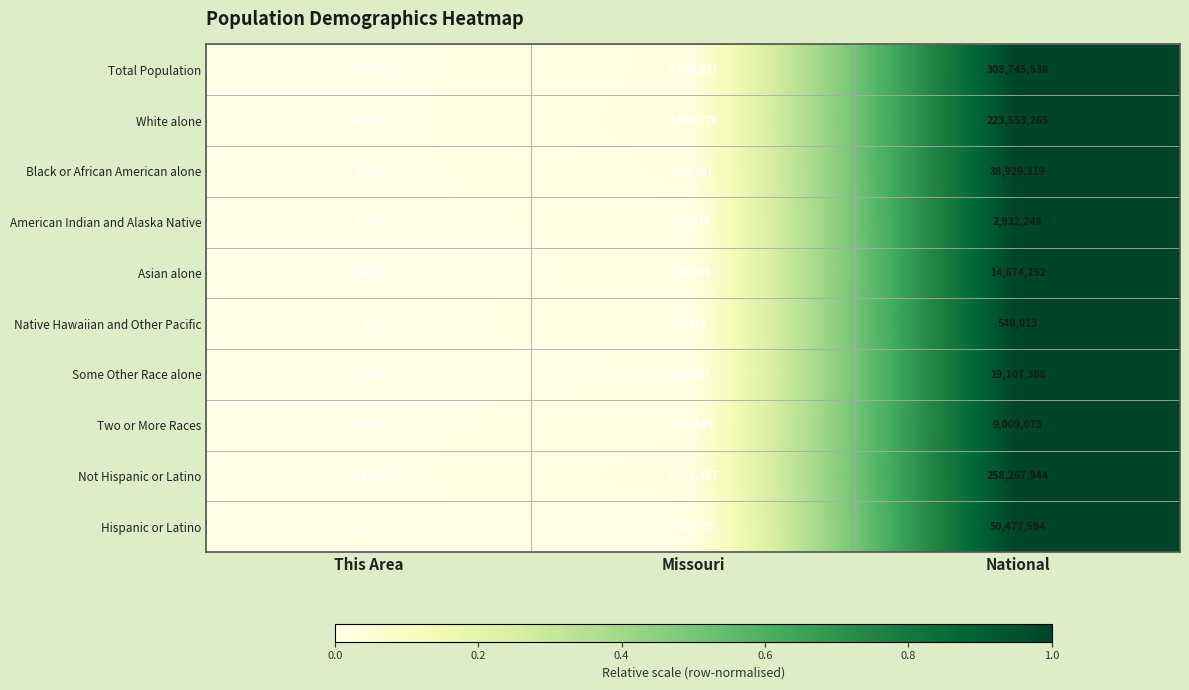

What is the sum of all Black or African American alone values?

39624667